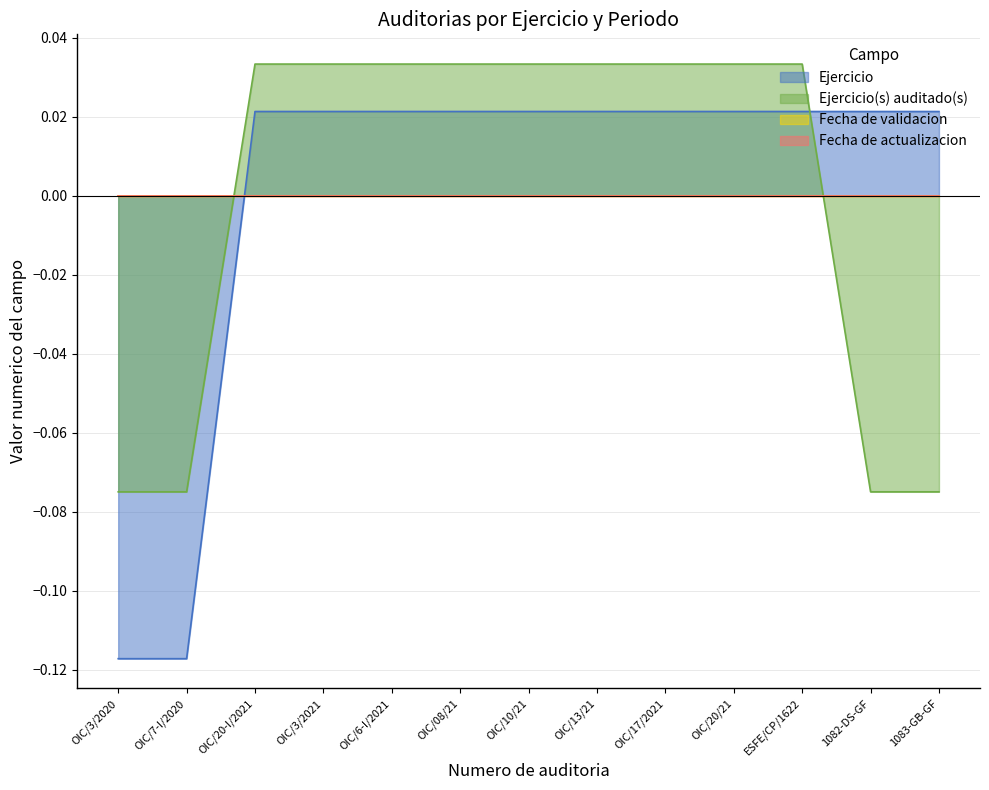

True or false: Ejercicio has a value of 0.0 at 1083-GB-GF.

True